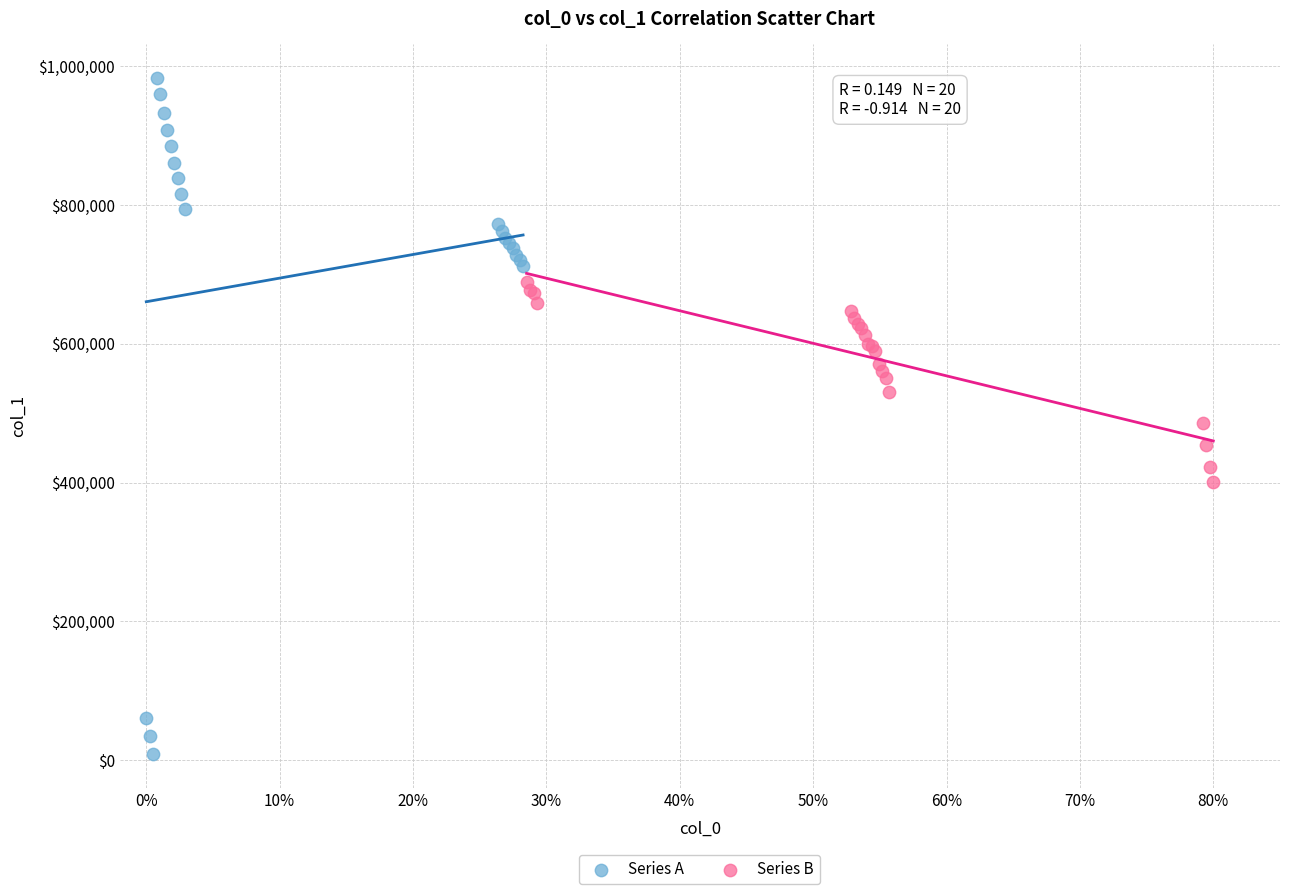

What are all the series names shown in the legend?

Series A, Series B